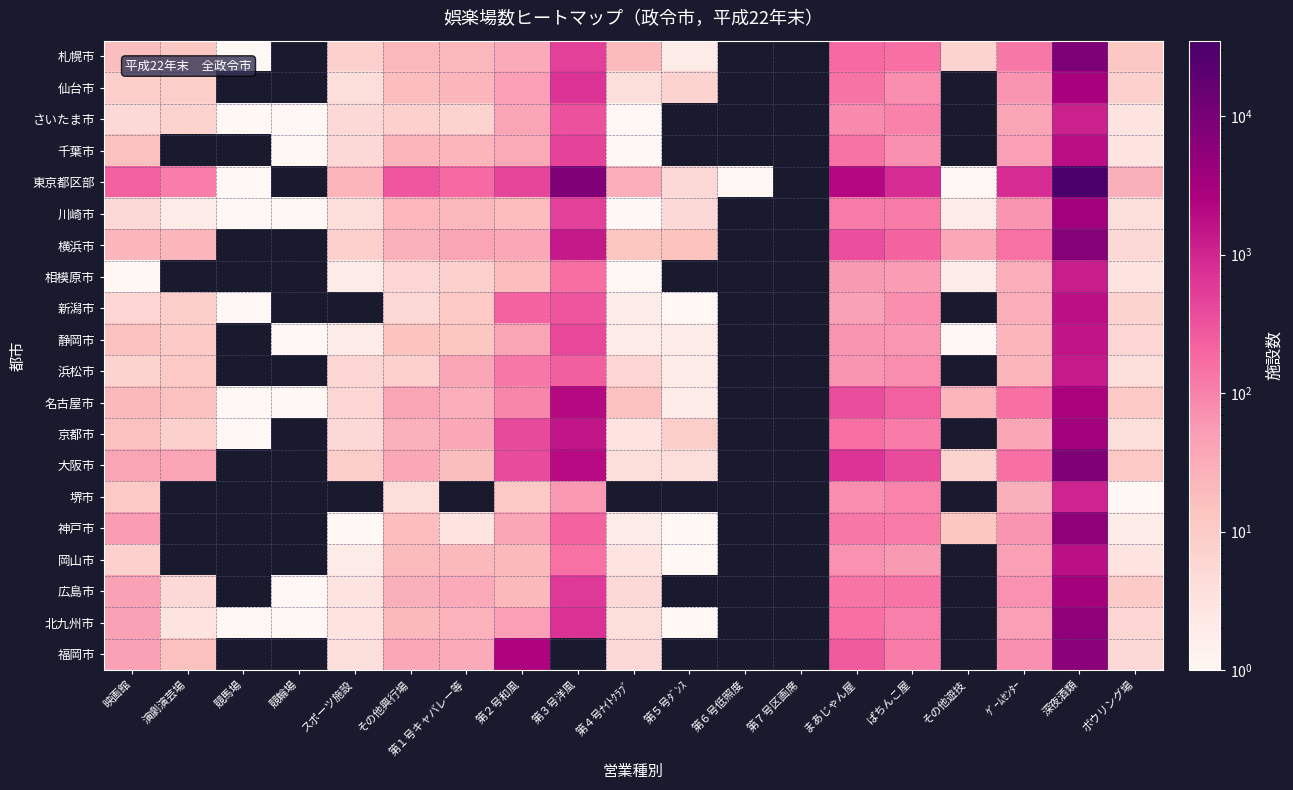

How many positive values does the 名古屋市 series have?

17